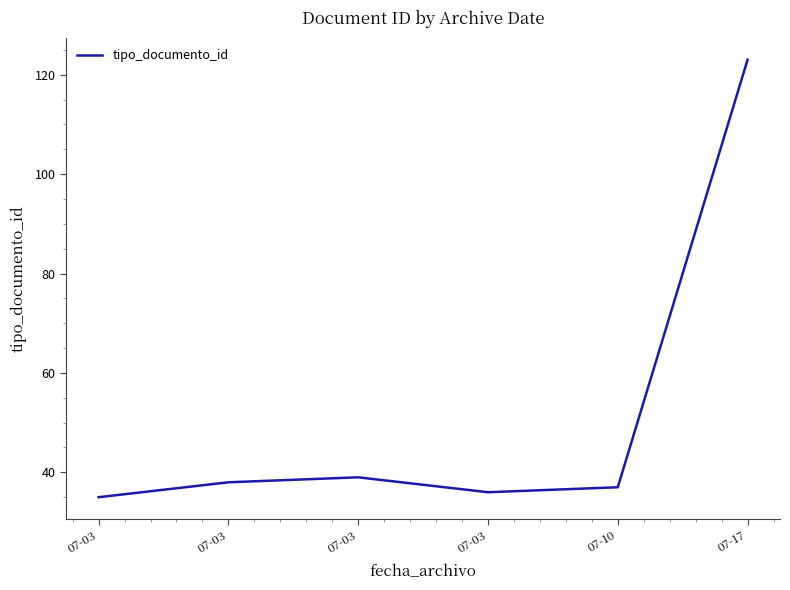

Between 07-03 and 07-10, which is larger?

07-03